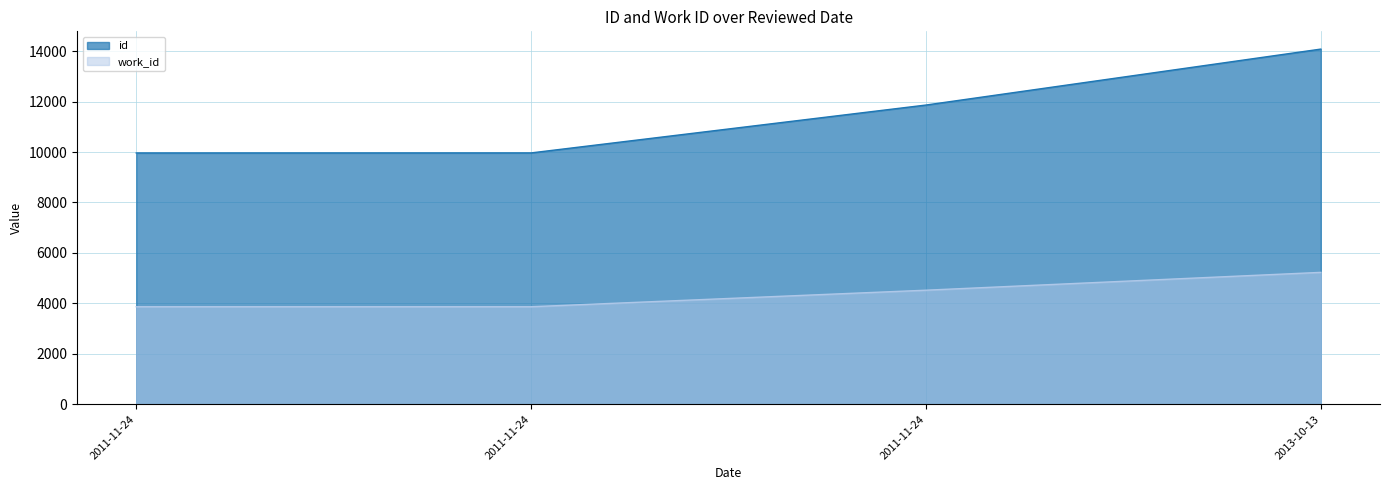

How many distinct data groups are displayed?

2